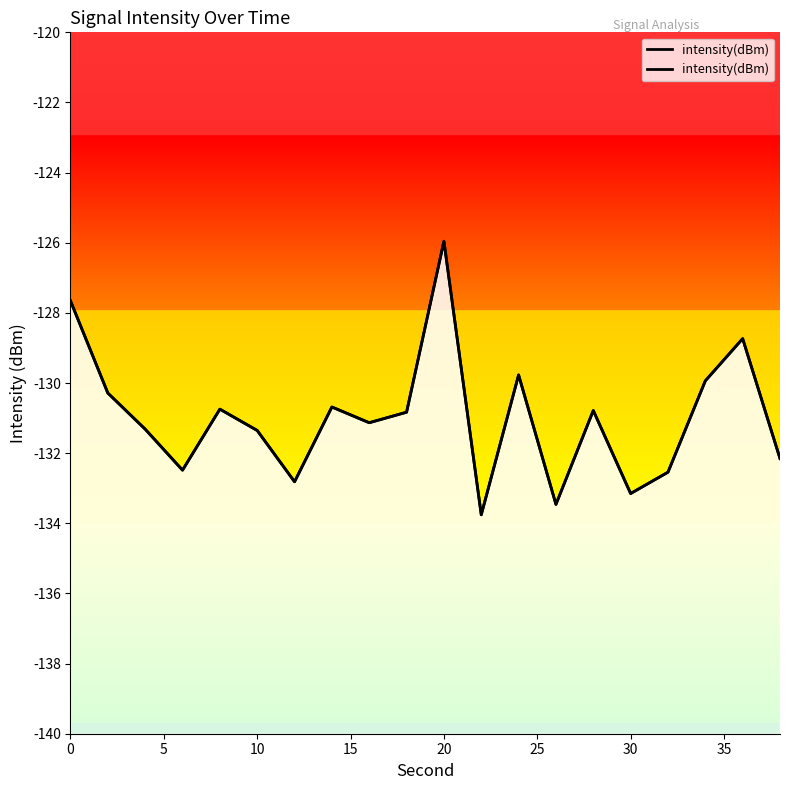

How many data points are above -130?

5